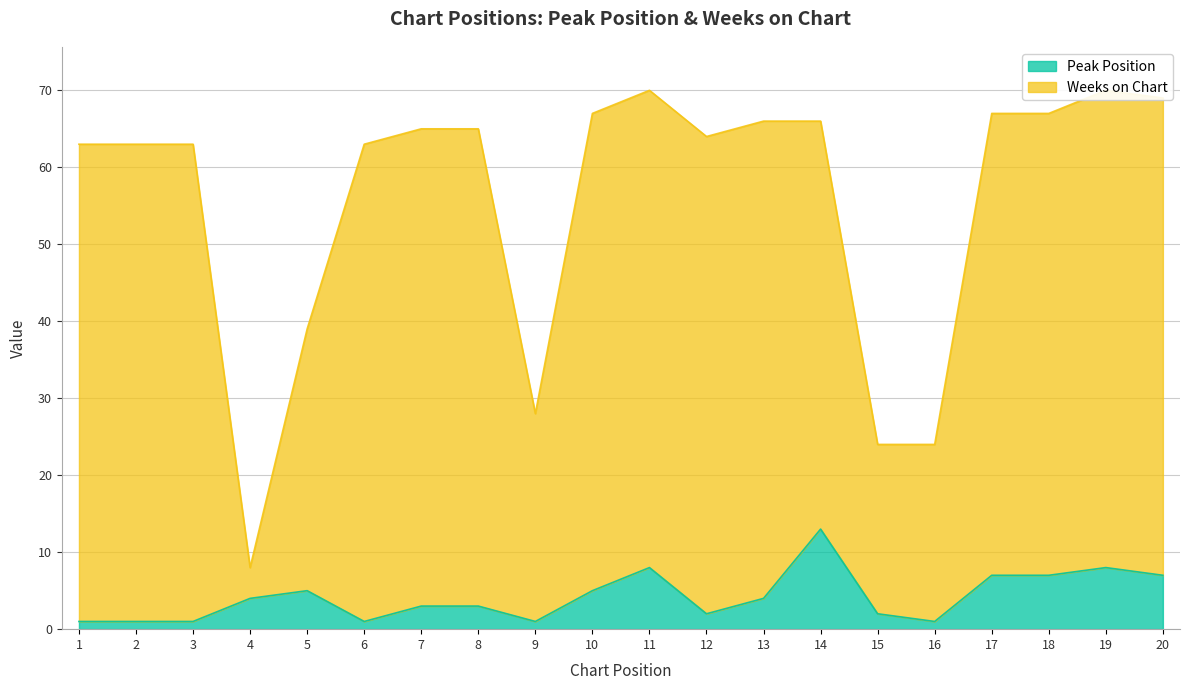

The value of Weeks on Chart at 7 is 22. True or false?

False